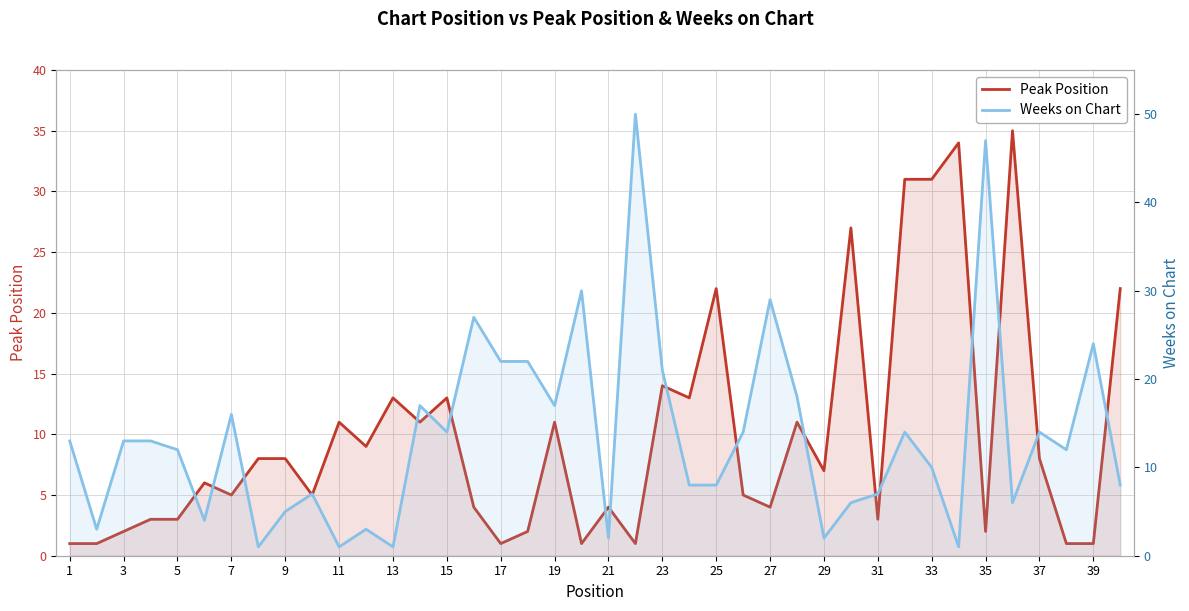

How many data points in Peak Position are above 7?

19